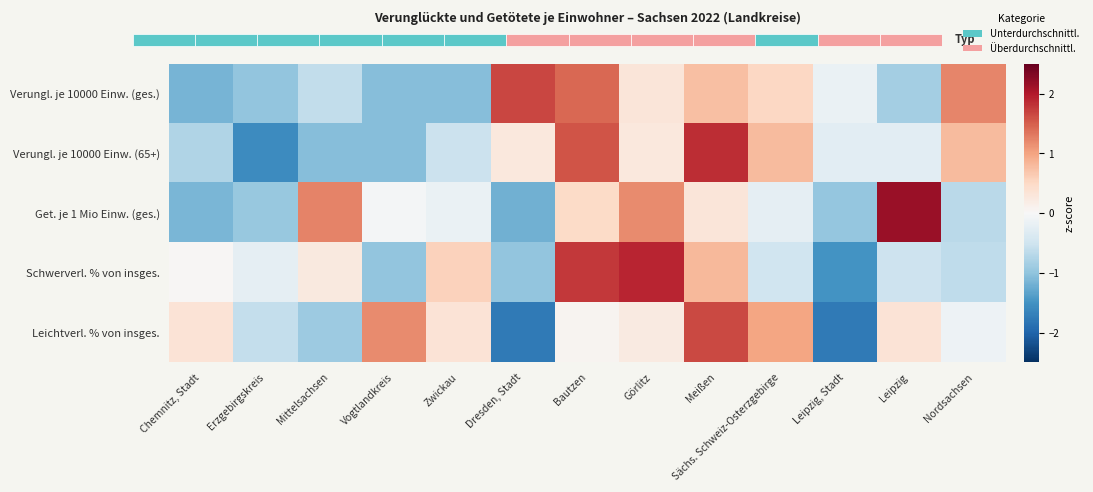

How many data points in Get. je 1 Mio Einw. (ges.) are less than 0?

8